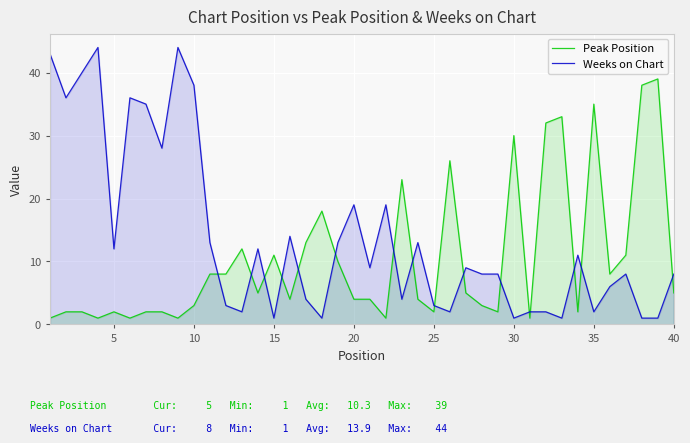

Which series ends up on top after the final intersection of Peak Position and Weeks on Chart?

Weeks on Chart